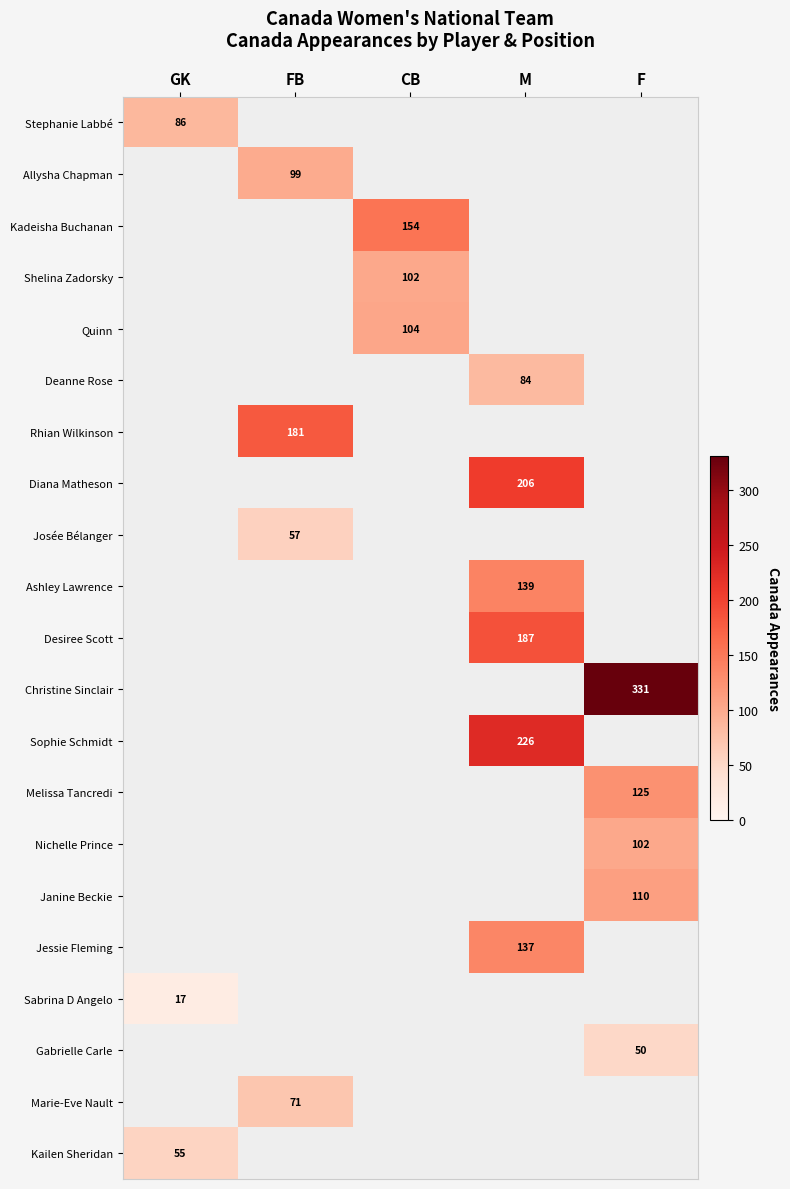

The value of Nichelle Prince at F is 176. True or false?

False